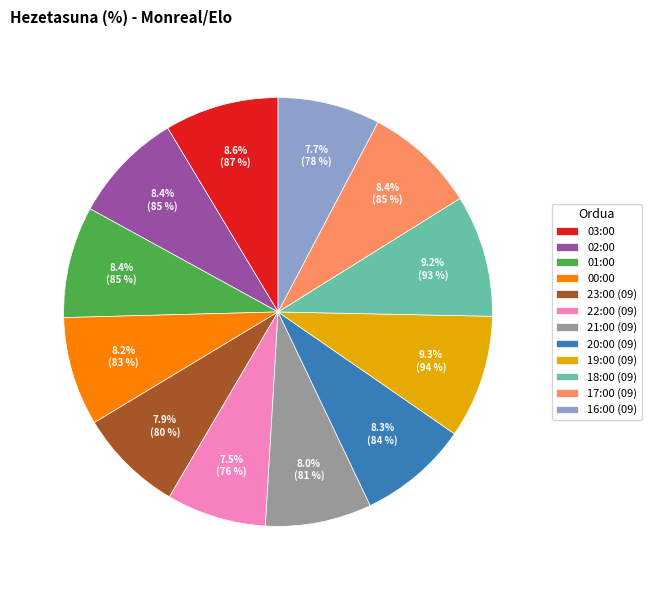

Does 00:00 account for over 50% of the chart?

No